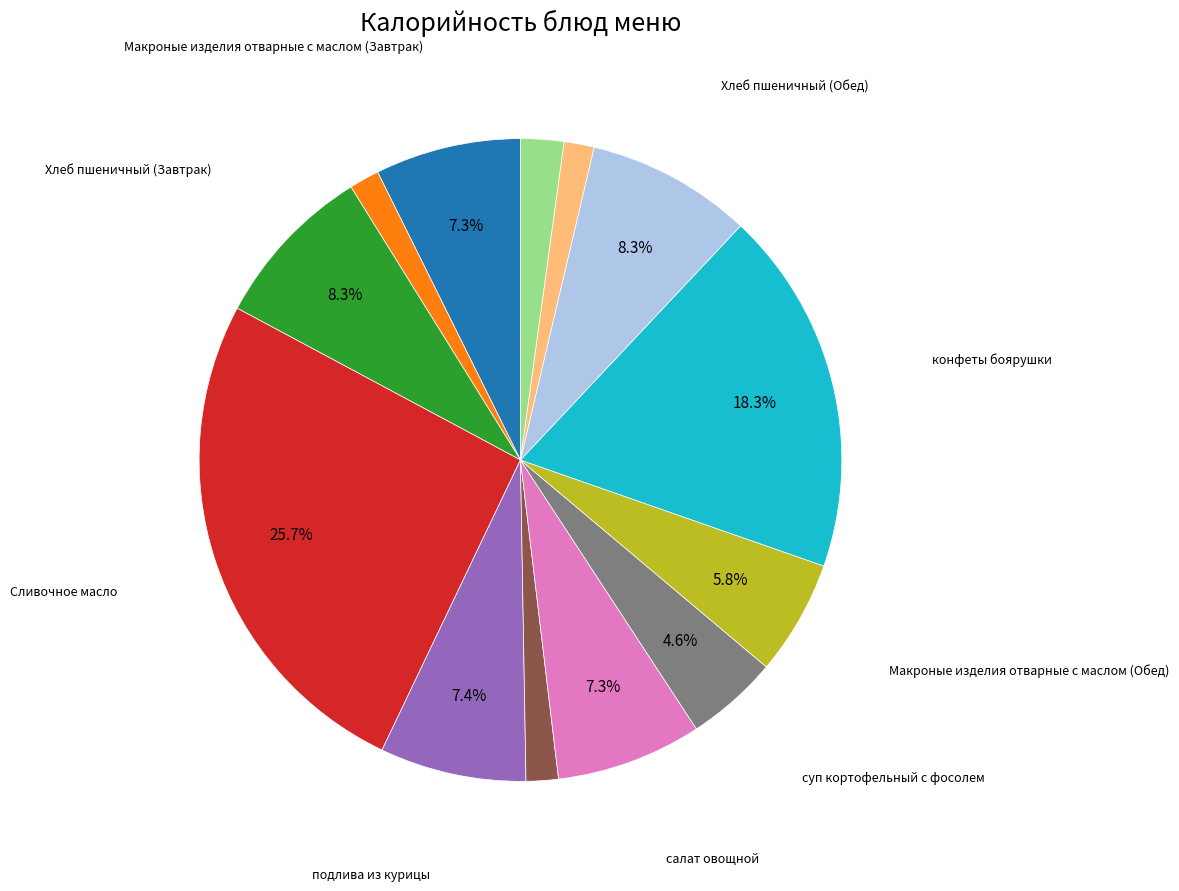

Does any single category account for the majority?

No